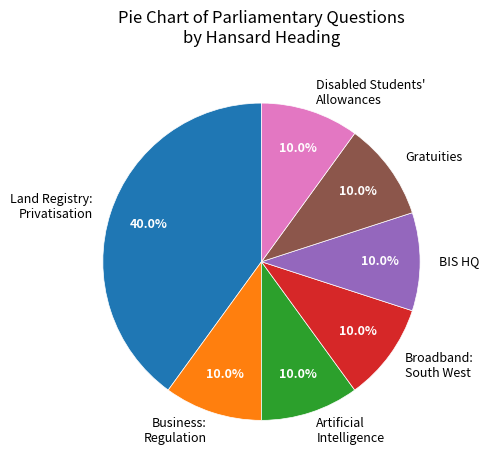

Is there a majority slice in this chart?

No